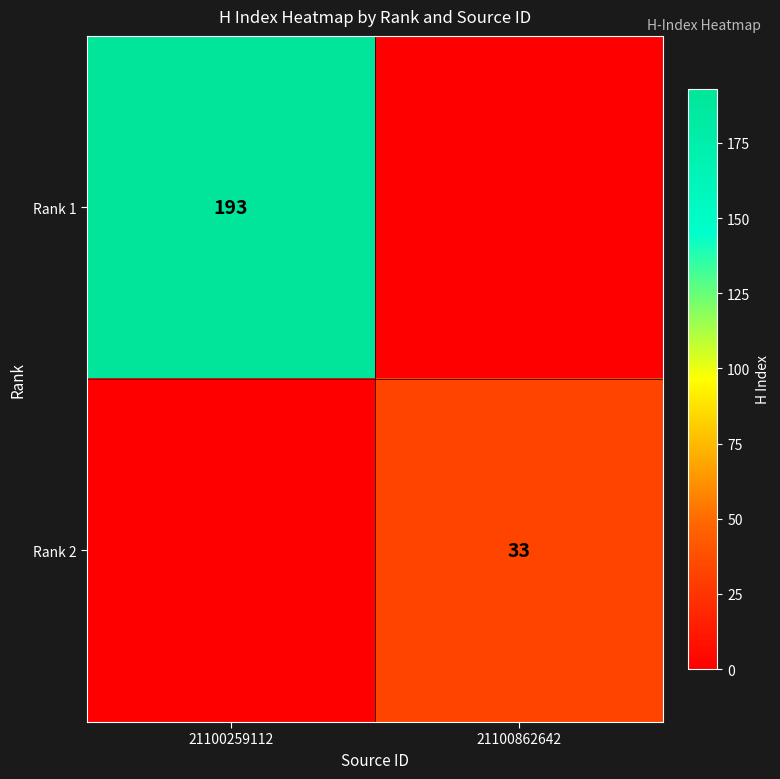

Is it true that Rank 2 equals 33 at 21100862642?

True